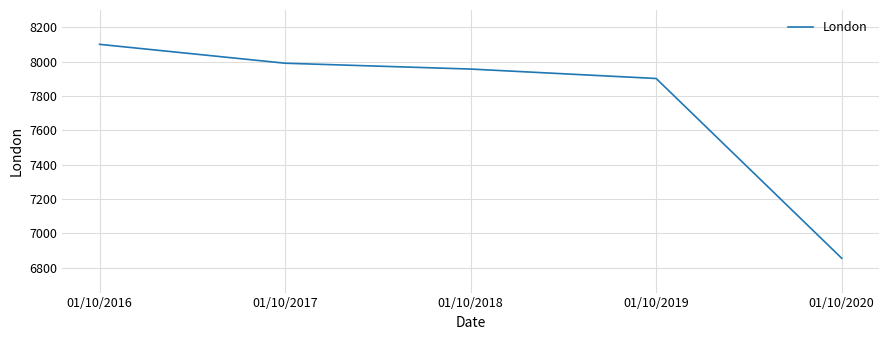

What is the average value?

7760